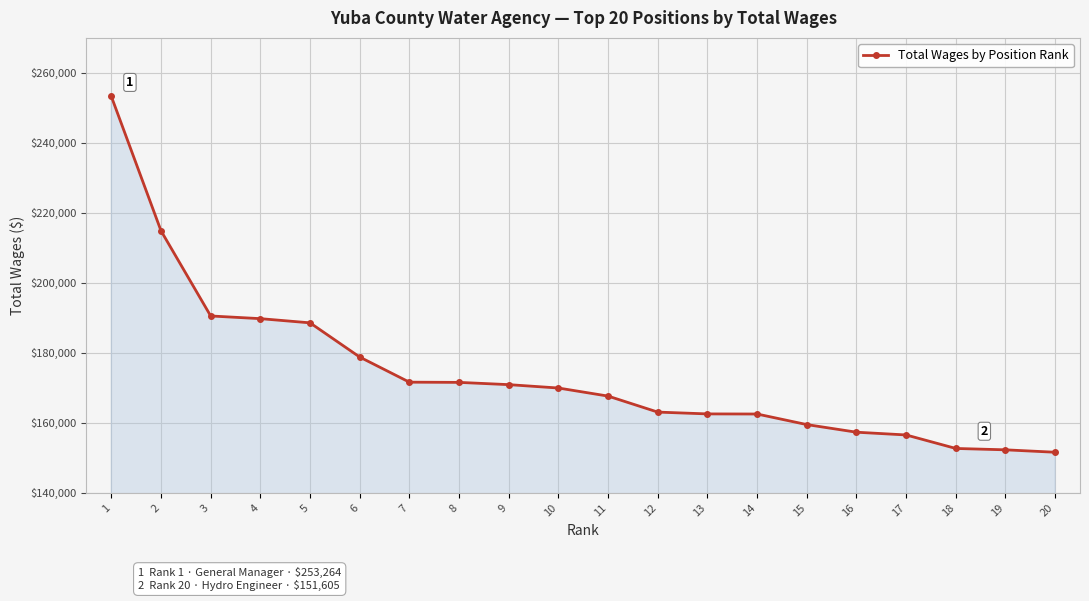

What is the ratio of the value at 18 to the value at 14?

0.9